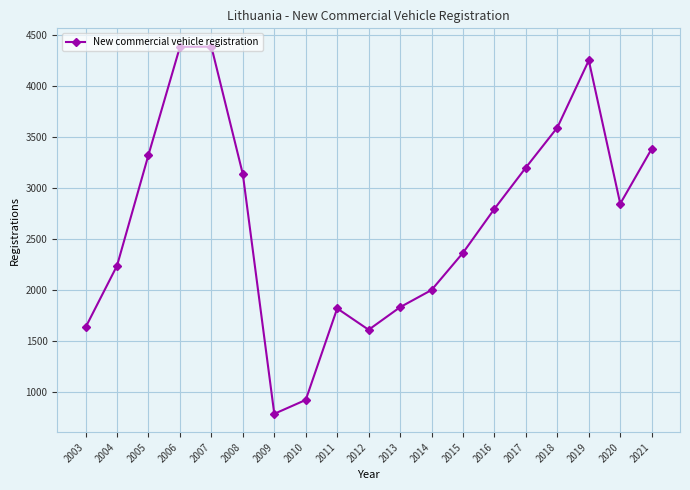

Is it true that the value at 2012 is 2808?

False